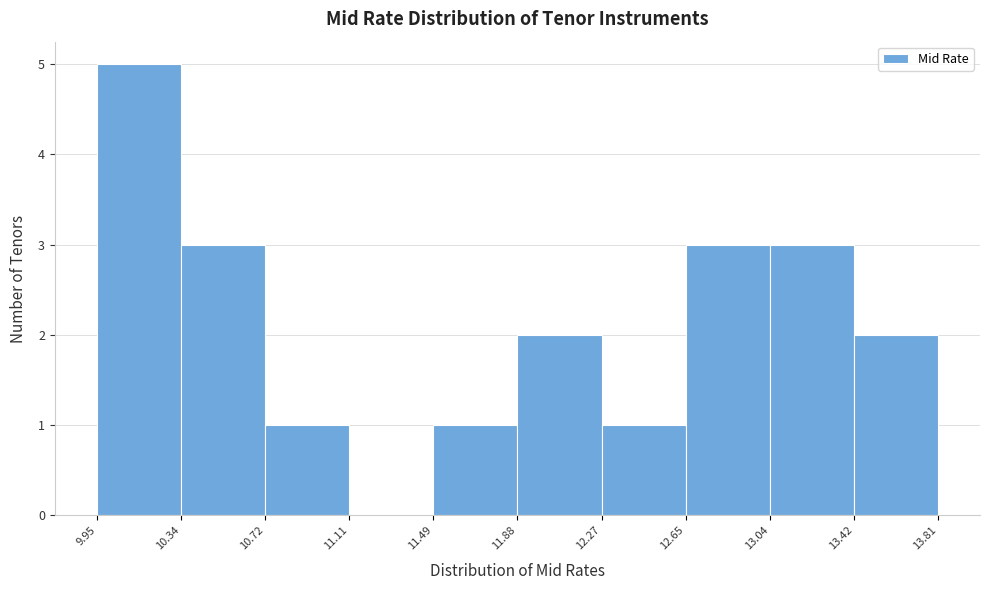

Over which range of the x-axis is the bar tallest?

9.95 to 10.34